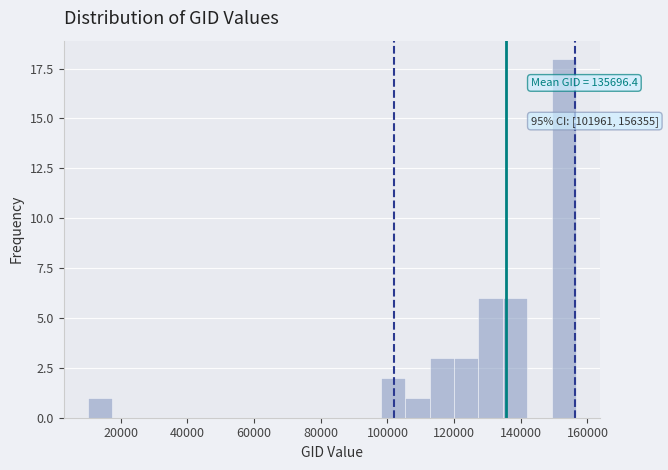

Read against the x-axis, roughly where is the centre of the tallest bar?

152000